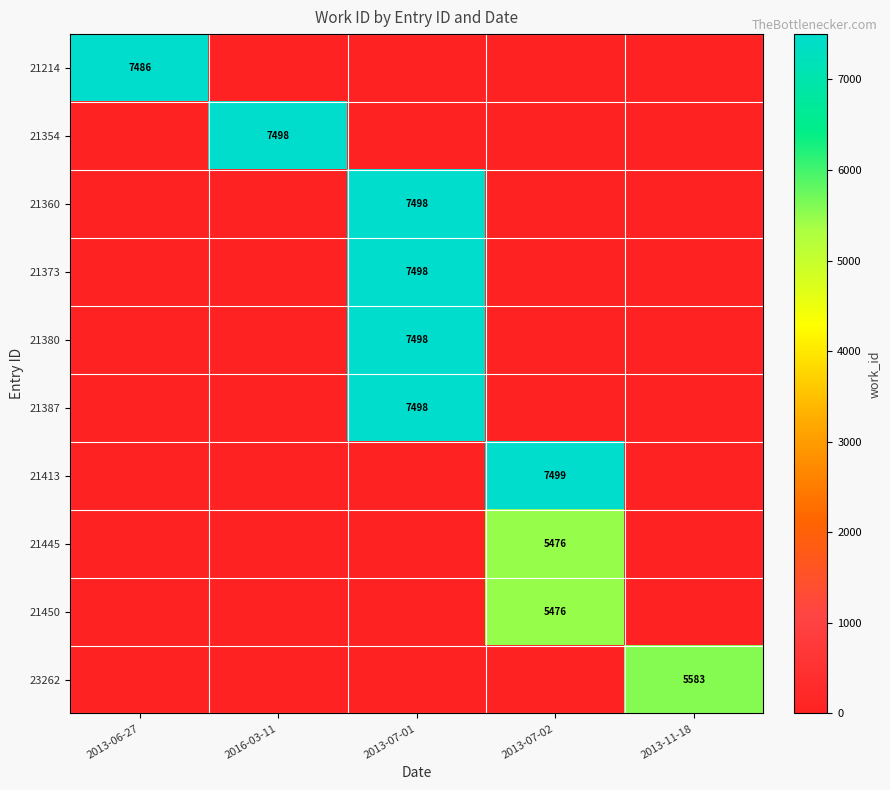

True or false: 23262 has a value of 8259 at 2013-11-18.

False